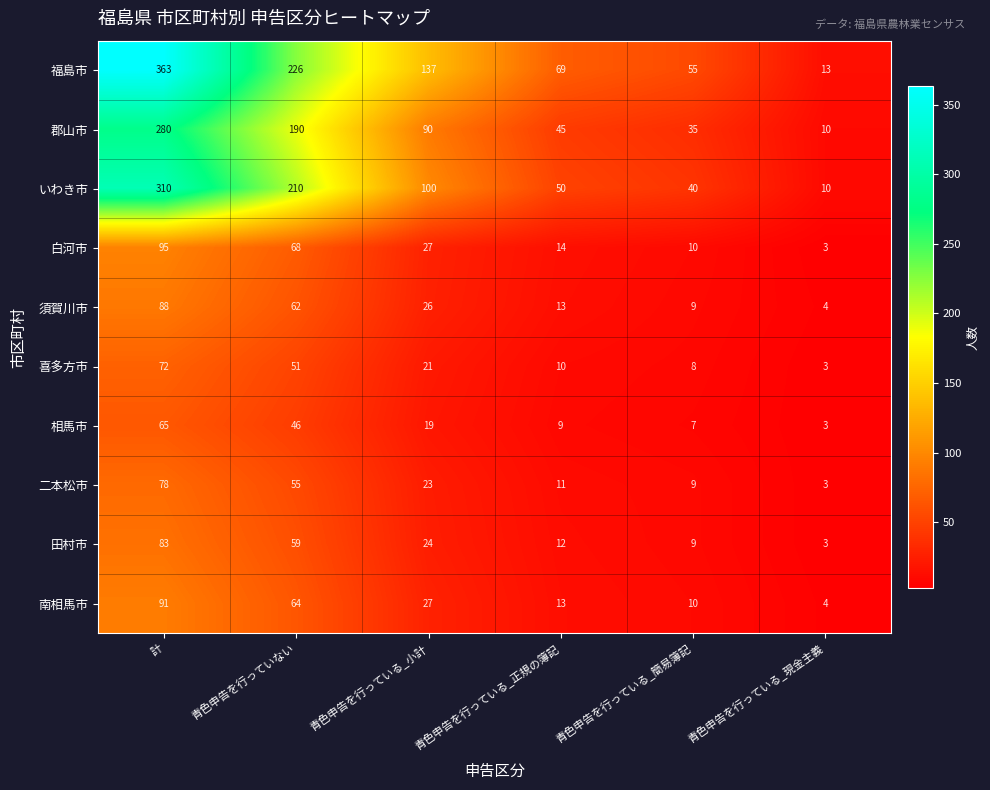

What is the sum of all 二本松市 values?

179